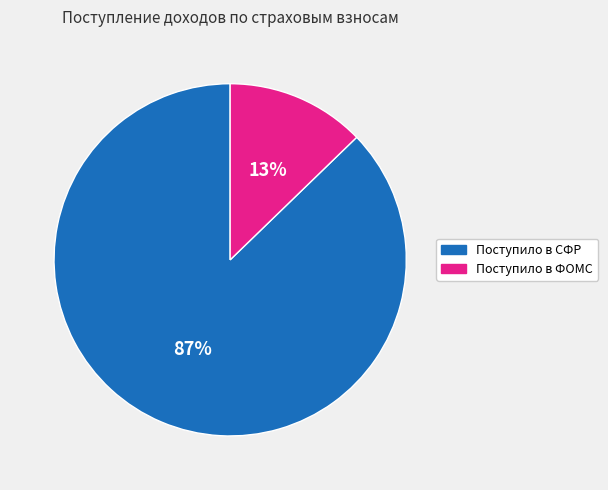

To the nearest percent, what percentage of the pie is Поступило в СФР?

87%